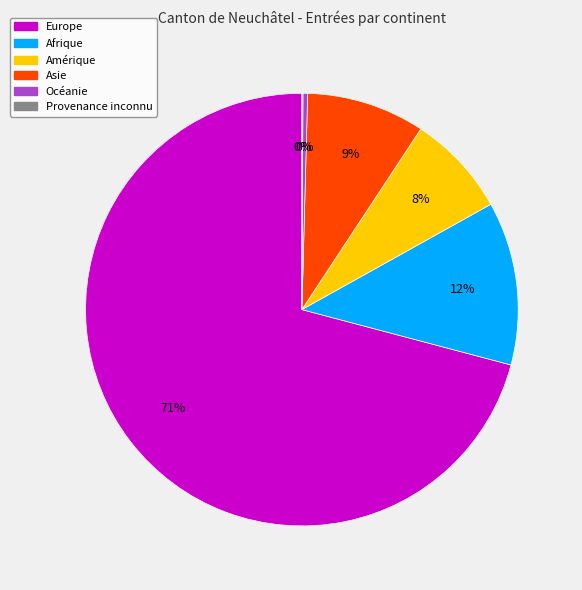

Combined, do Asie and Océanie account for over 50%?

No